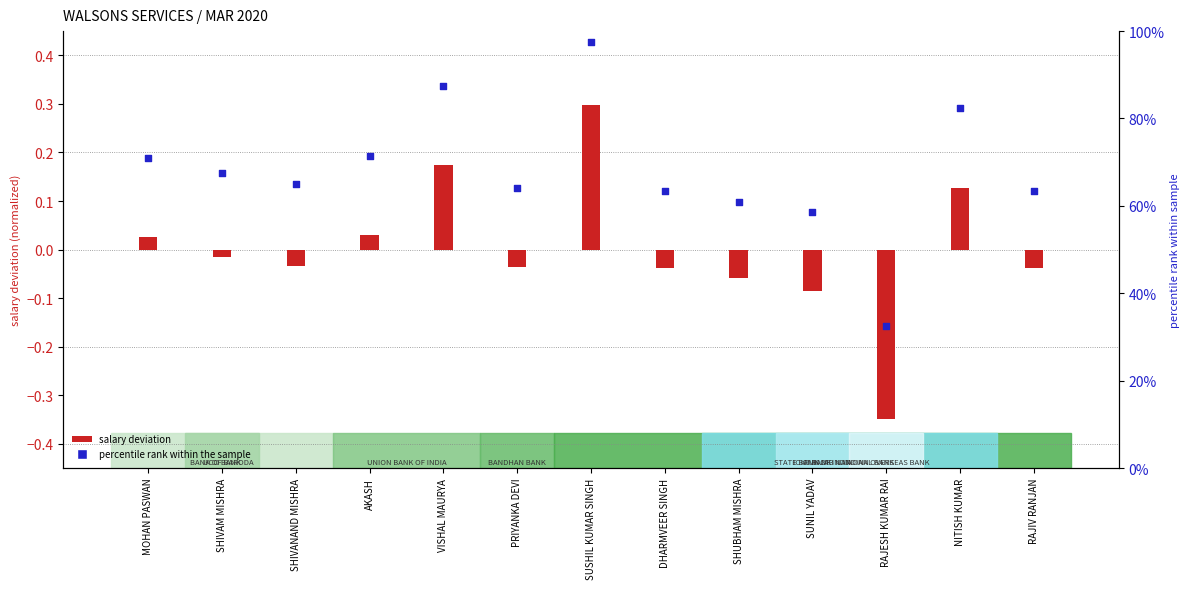

At which category is the sum across all series the highest?

SUSHIL KUMAR SINGH